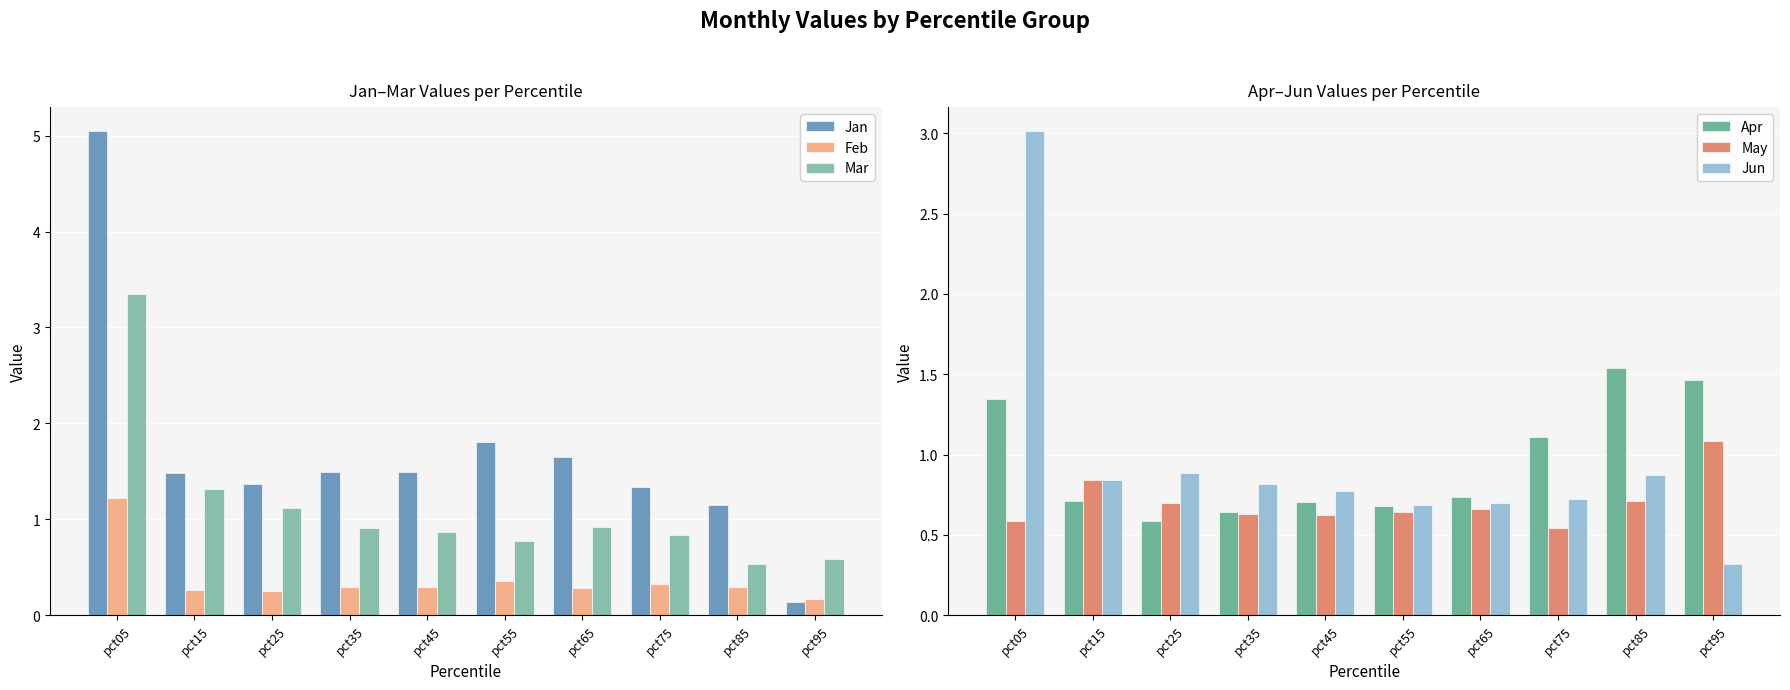

Where is Jun nearest to the value 1?

pct25